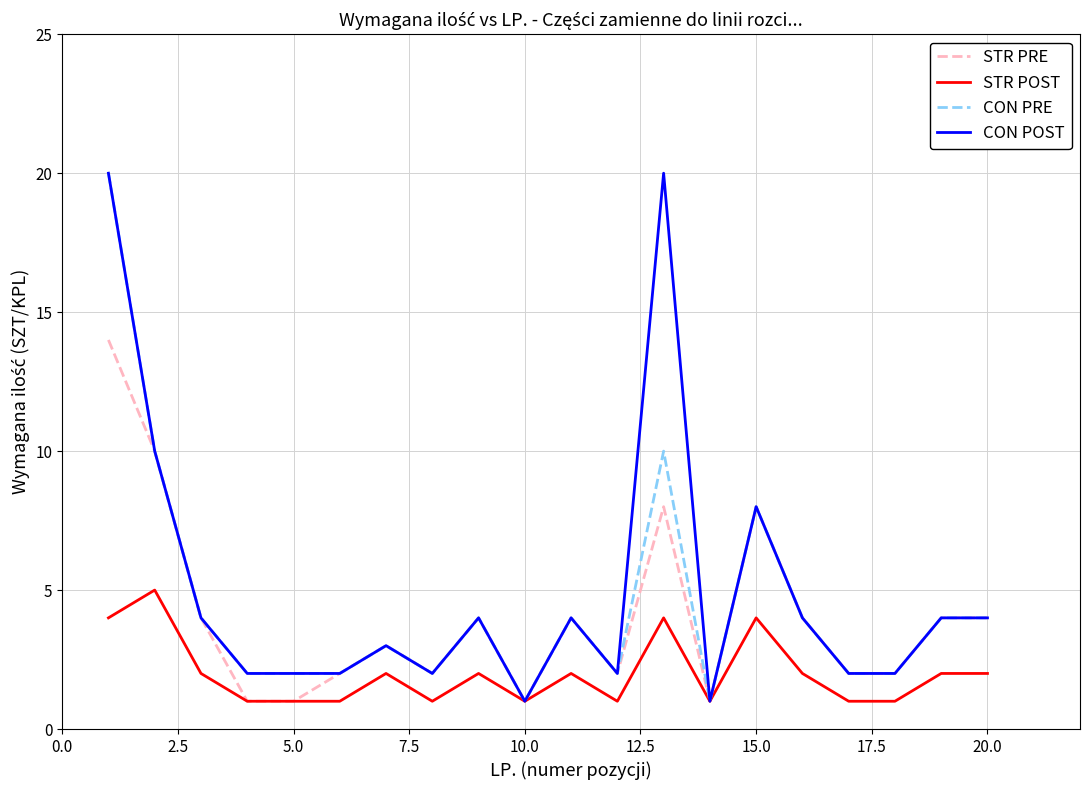

What is the maximum value for CON POST?

20